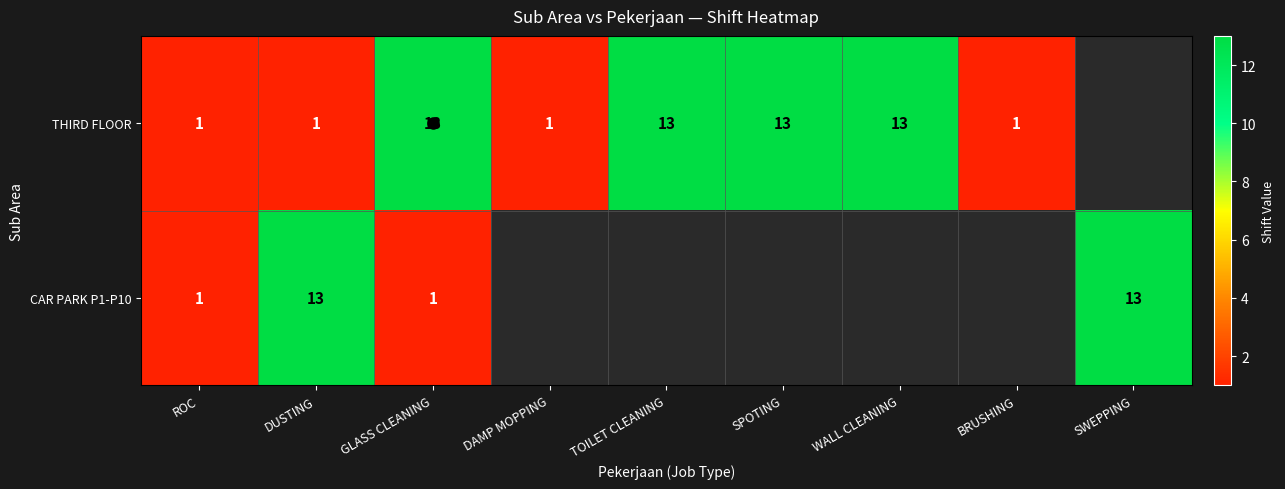

At which label does THIRD FLOOR reach its minimum?

ROC